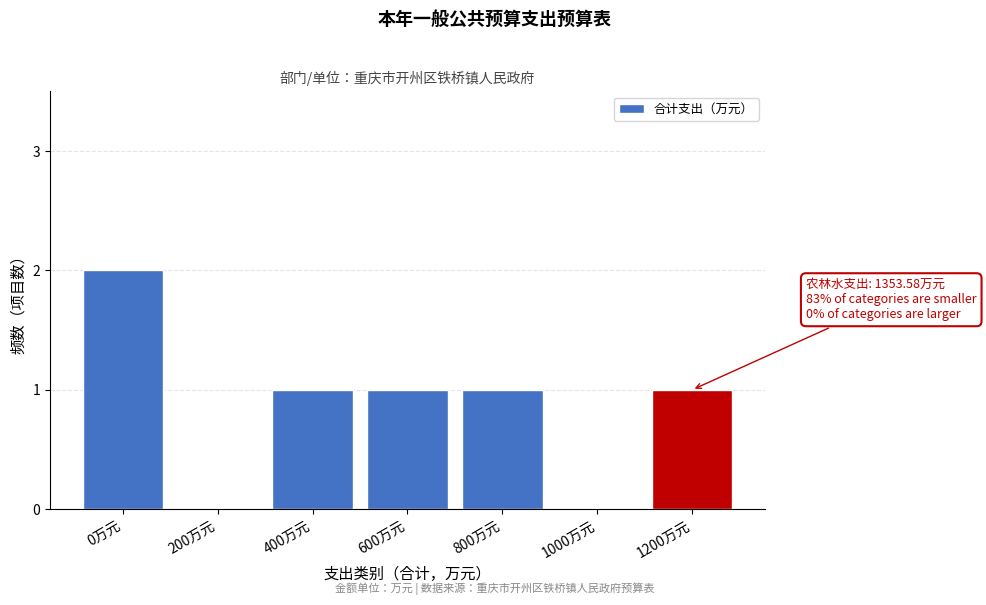

Reading right to left, what are all the values shown in this chart?

1200万元=1	1000万元=0	800万元=1	600万元=1	400万元=1	200万元=0	0万元=2